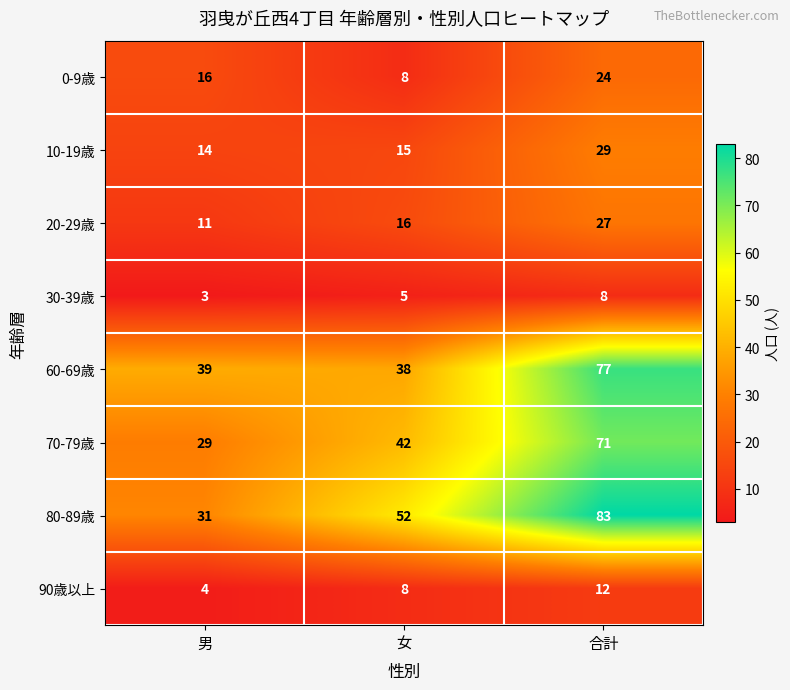

Which series has the largest total across all categories?

80-89歳